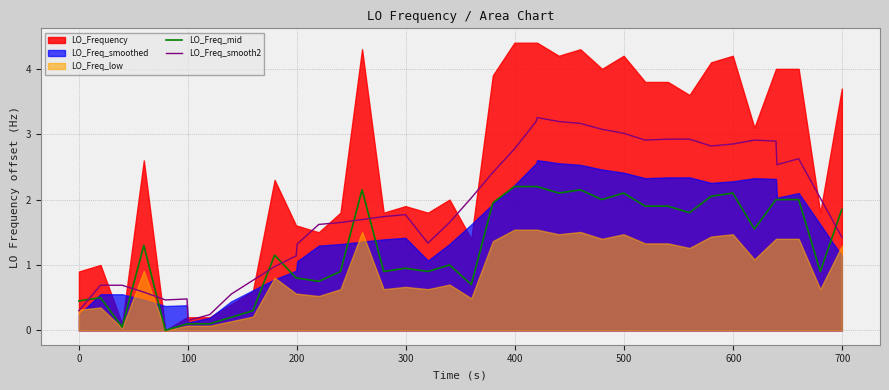

True or false: LO_Freq_mid and LO_Freq_smooth2 intersect in this chart.

True